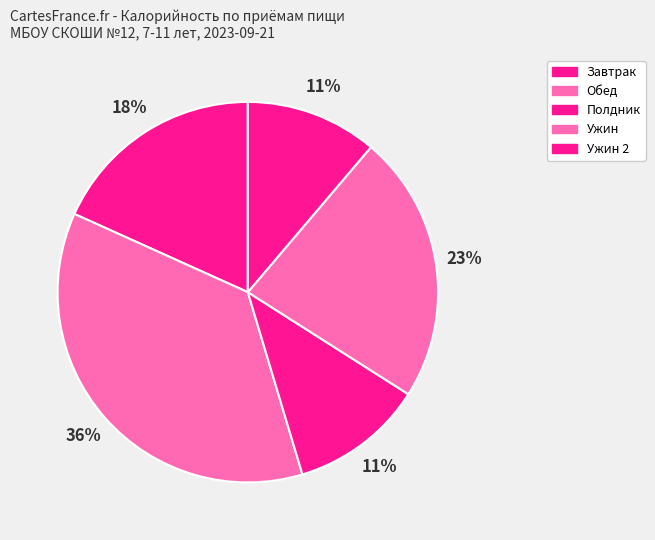

Between Ужин 2 and Полдник, which is larger?

Полдник